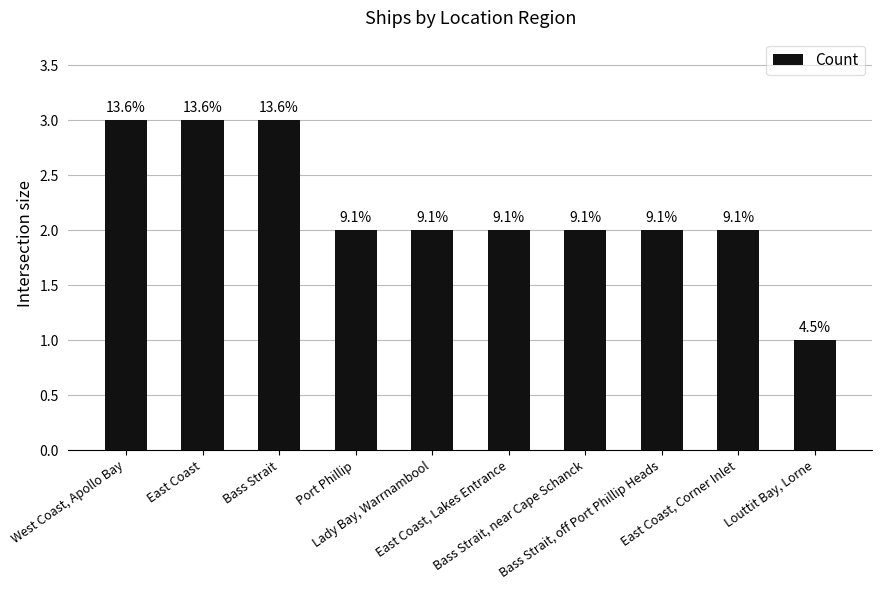

Rank the categories by value from highest to lowest.

West Coast, Apollo Bay, East Coast, Bass Strait, Port Phillip, Lady Bay, Warrnambool, East Coast, Lakes Entrance, Bass Strait, near Cape Schanck, Bass Strait, off Port Phillip Heads, East Coast, Corner Inlet, Louttit Bay, Lorne